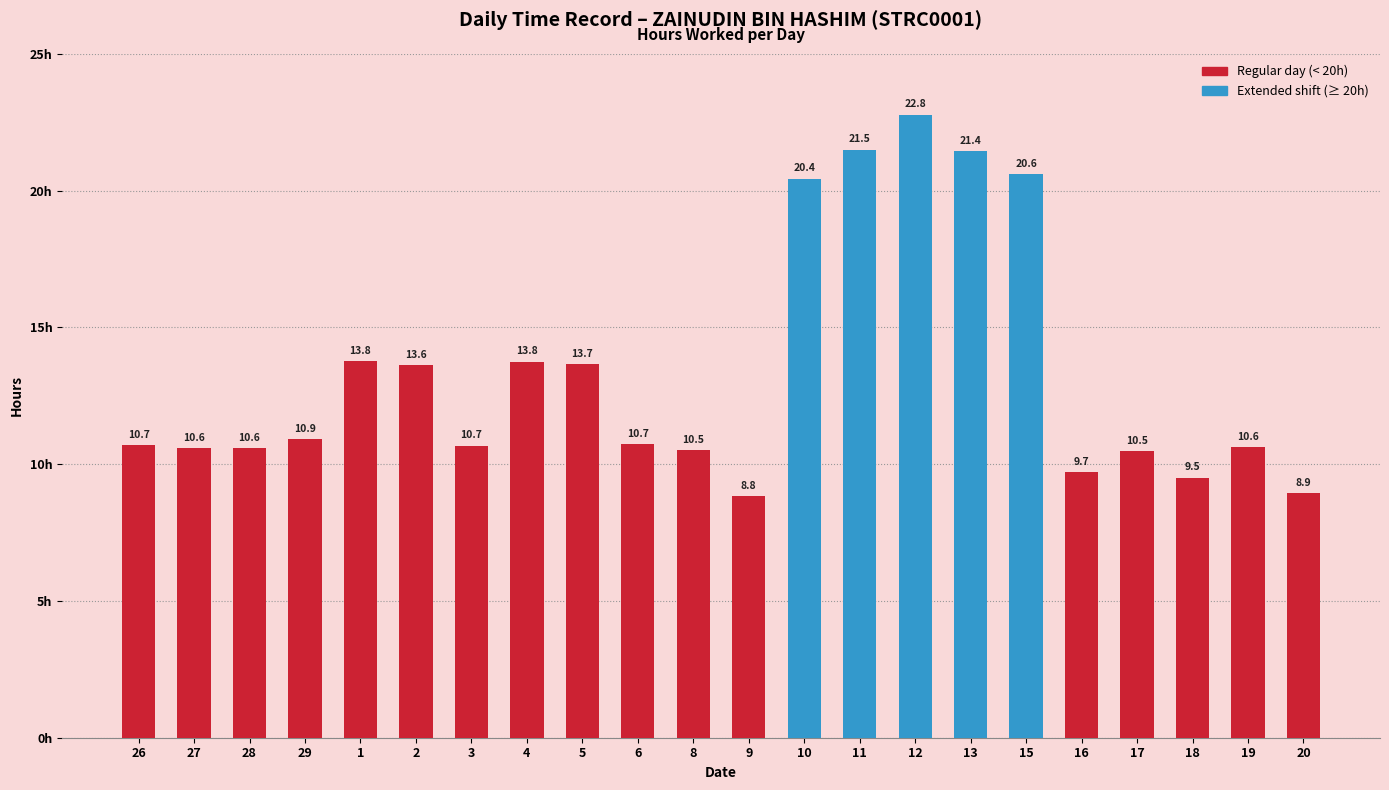

How many bars are there in total?

22